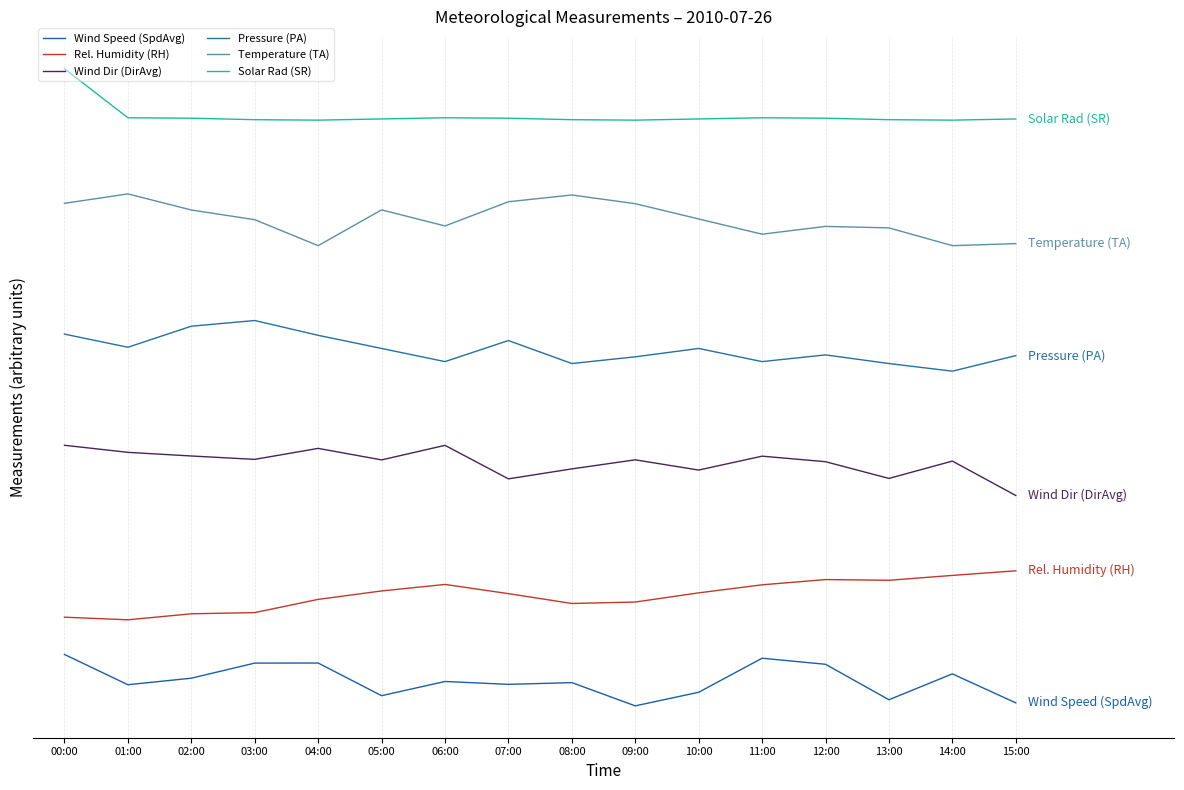

What is the approximate value of Rel. Humidity (RH) at 13:00?

29.7